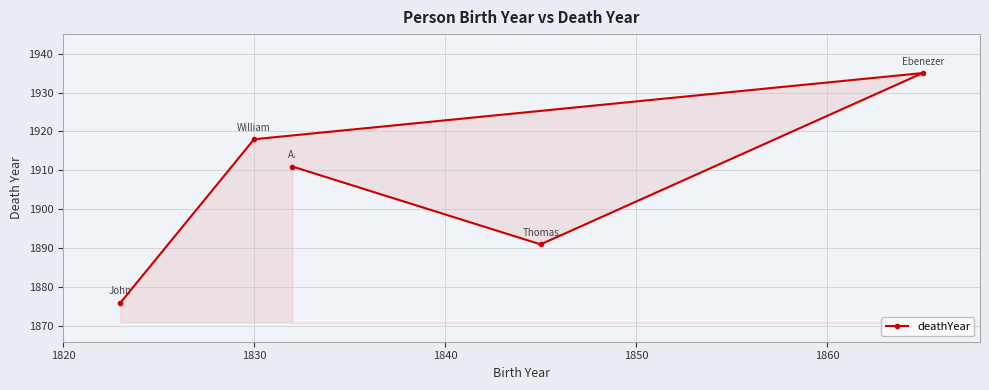

Reading left to right, what are all the values shown in this chart?

1876	1918	1911	1891	1935